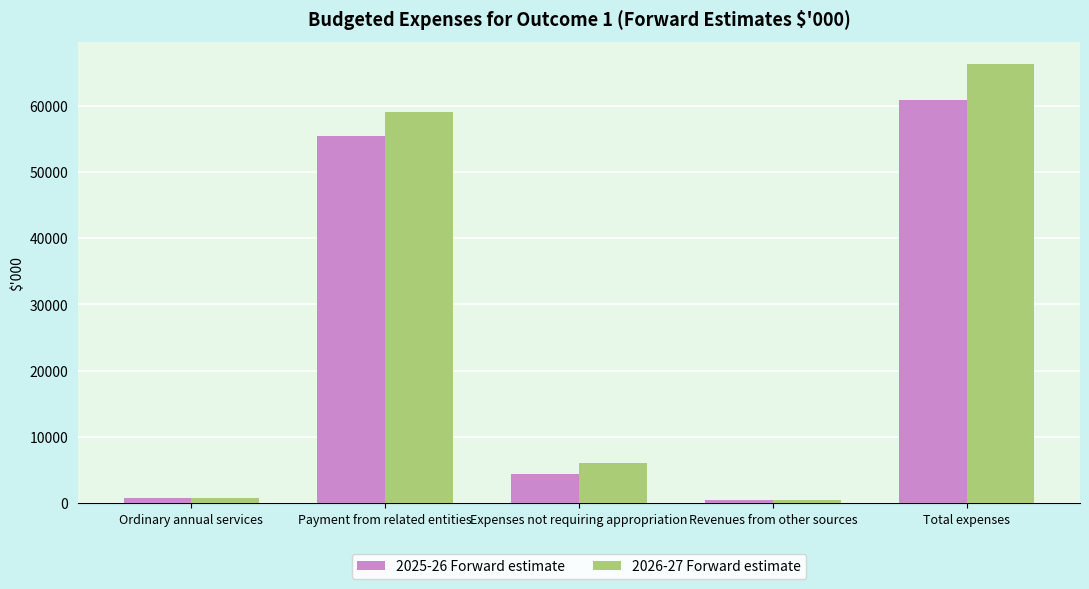

List the series in order of their overall mean, lowest first.

2025-26 Forward estimate, 2026-27 Forward estimate